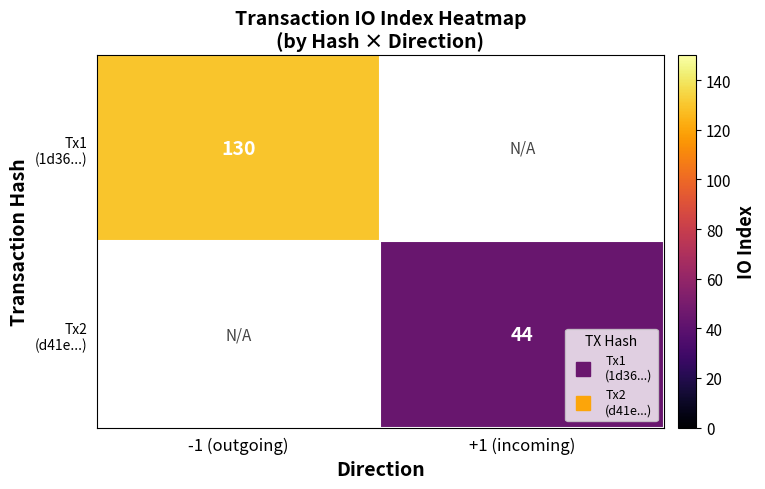

At which label does Tx1 (1d36...) reach its peak?

-1 (outgoing)